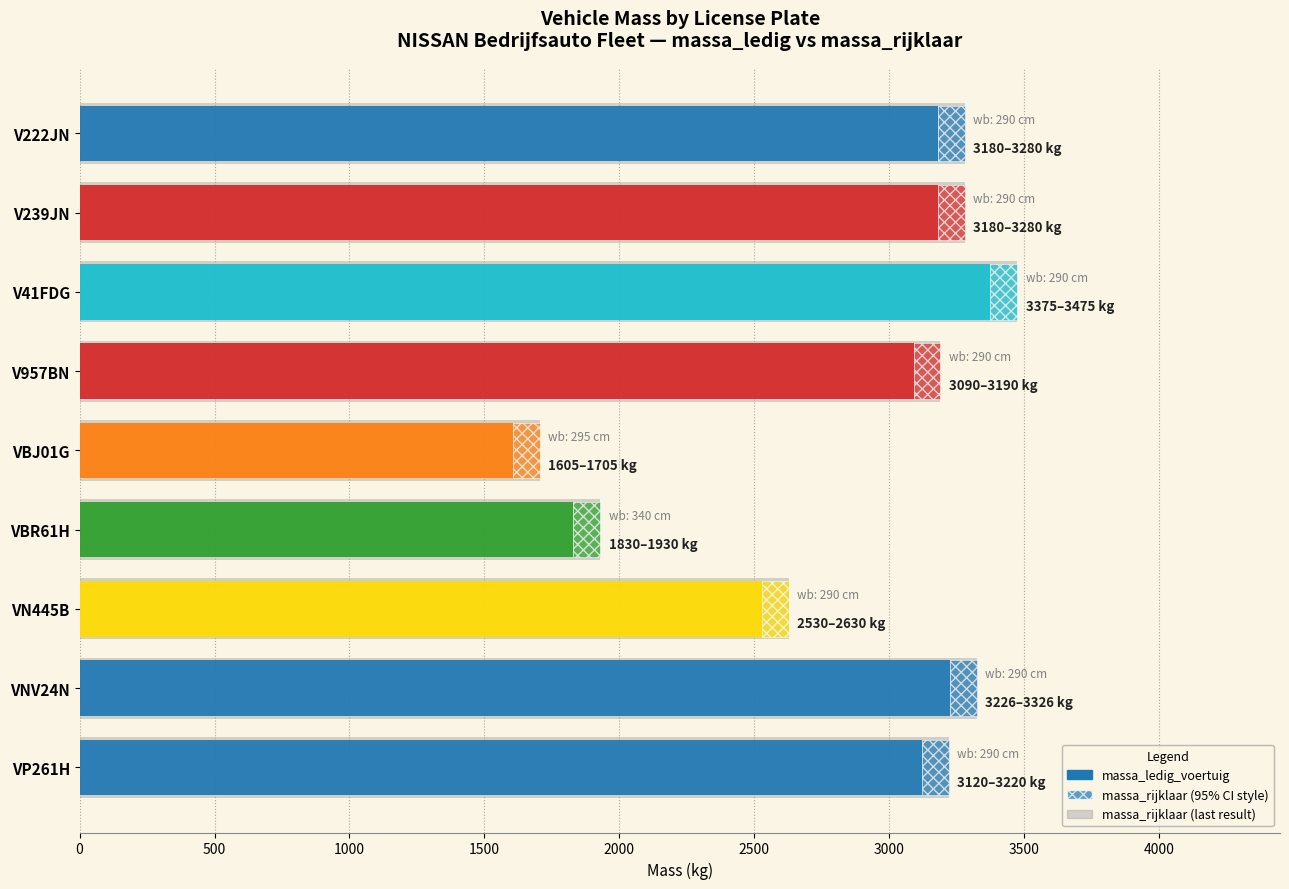

What is the difference between the maximum and minimum values?

1770